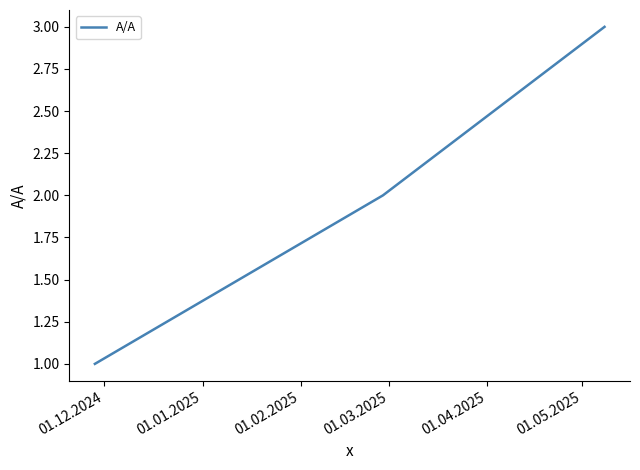

What is the greatest value displayed?

3